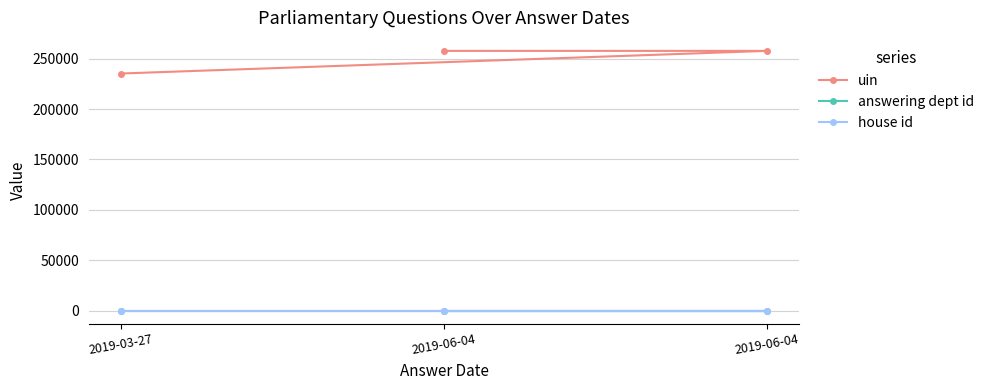

What is the spread (max minus min) of values at 2019-06-04?

257750